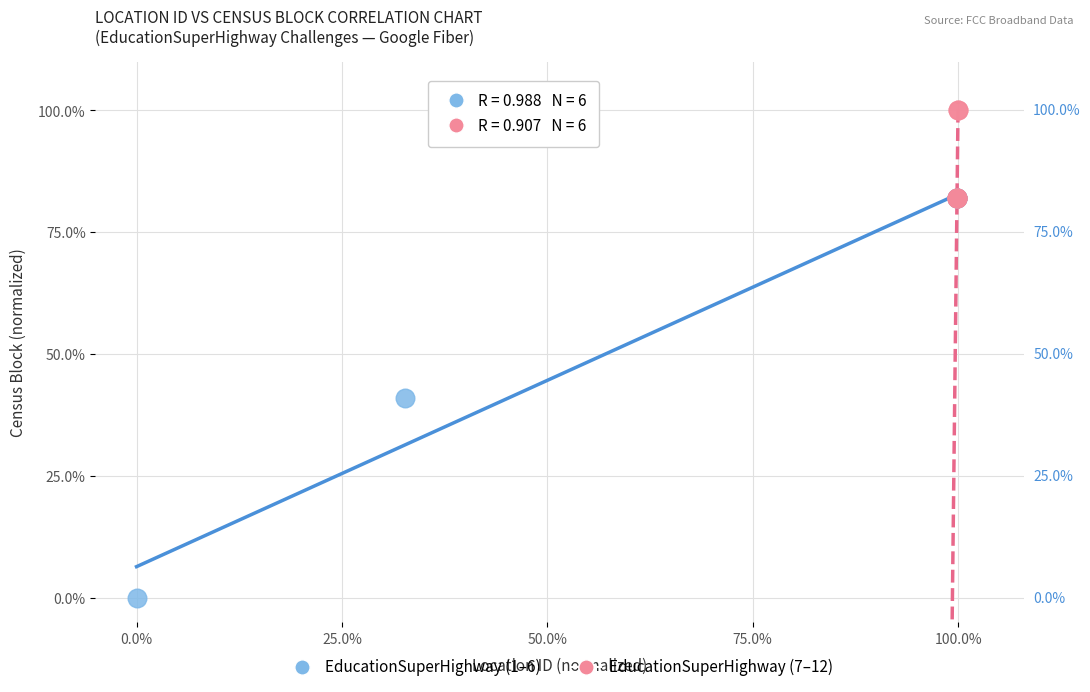

What are all the series names shown in the legend?

EducationSuperHighway (1–6), EducationSuperHighway (7–12)